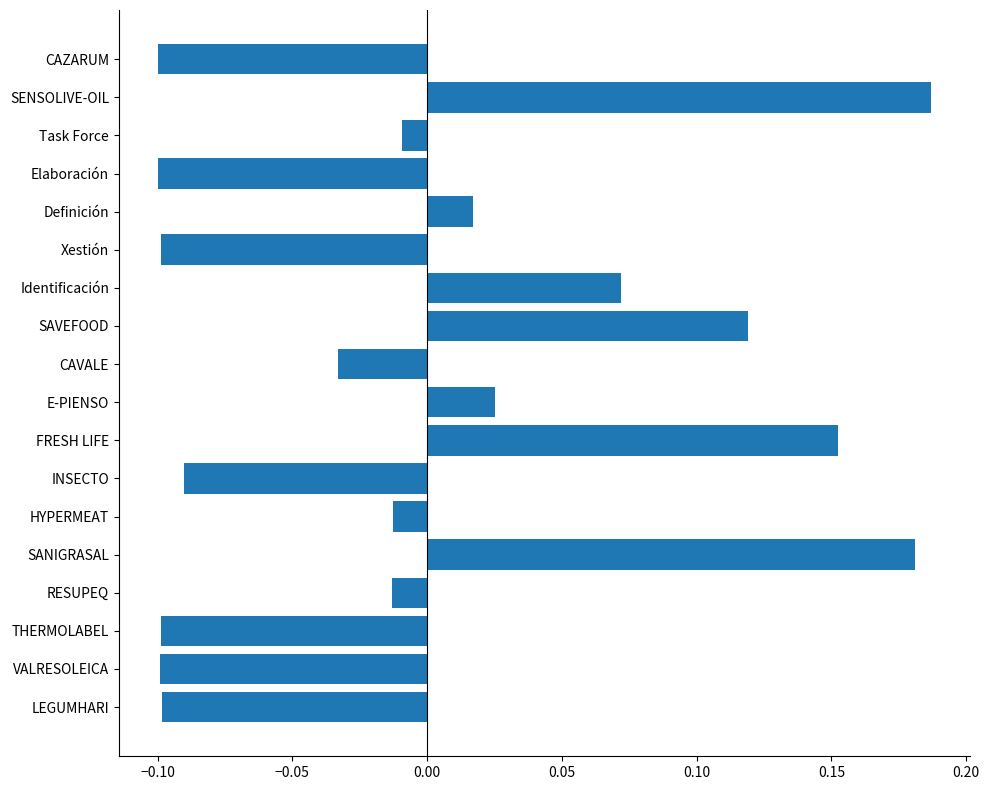

Is it true that the value at VALRESOLEICA is -0.2?

False